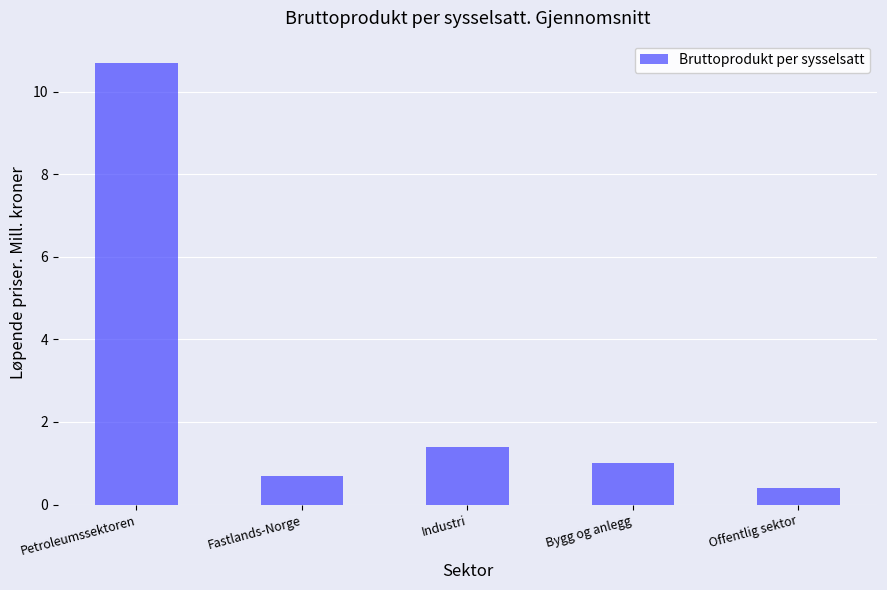

What is the sum of all values?

14.2